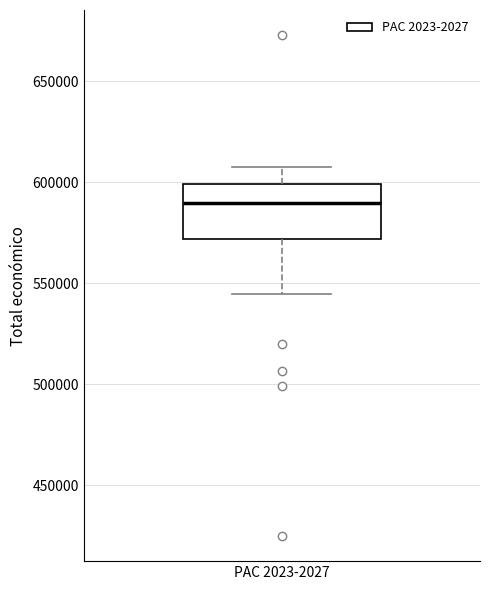

Where does the lower whisker of the box for PAC 2023-2027 end on the y-axis? The values are not printed on the chart, so give them approximately, as read against the axis.

545000